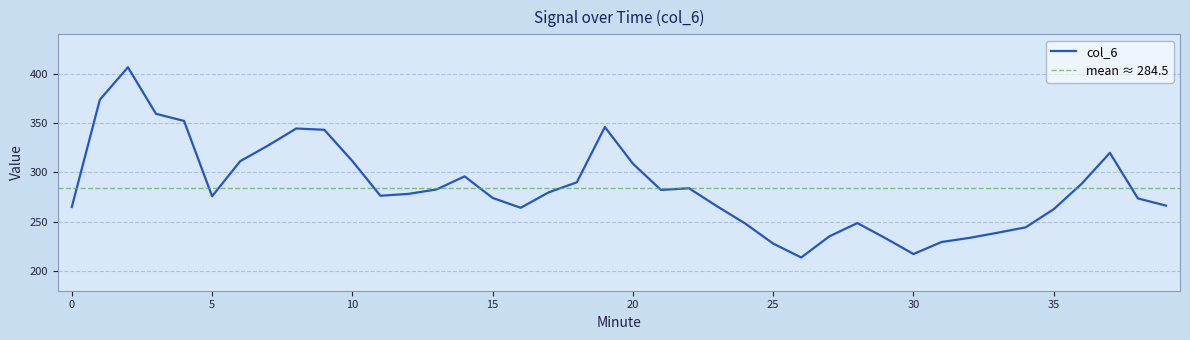

Is this an area chart (filled region under the line)?

No